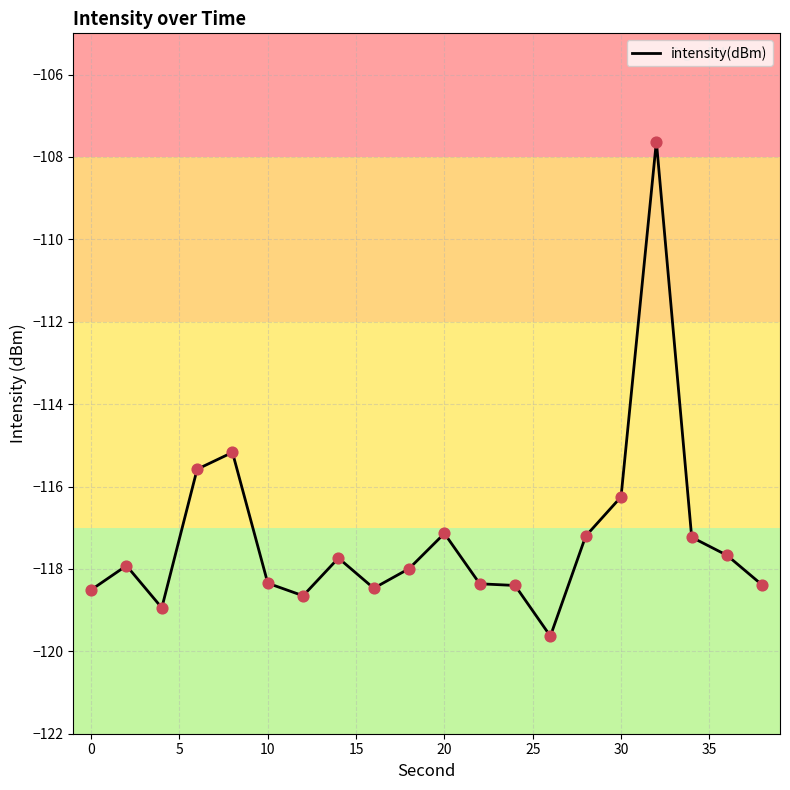

What is the maximum value shown in the chart?

-107.6